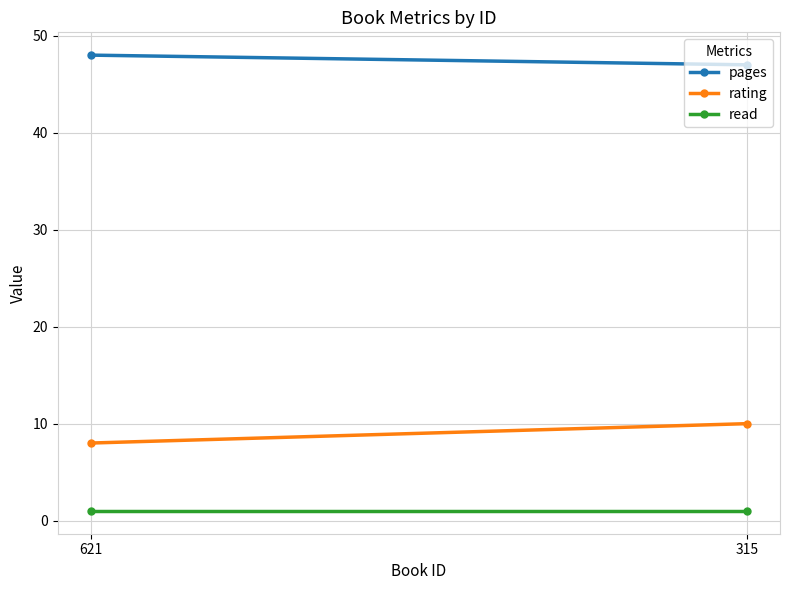

The pages series shows 48 at 621. True or false?

True